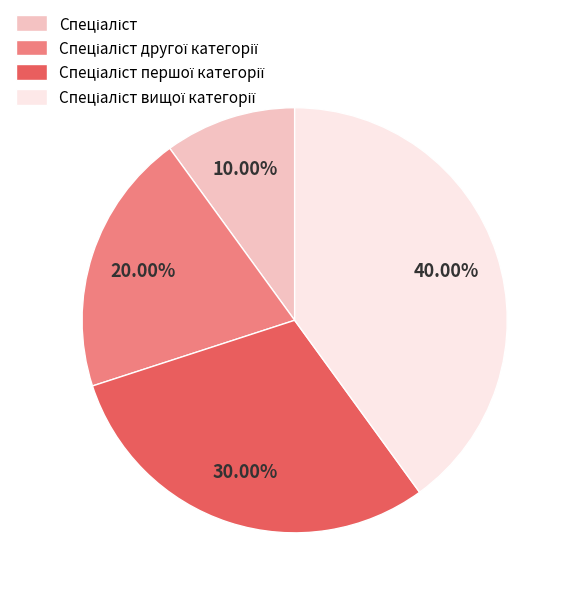

Does any single category account for the majority?

No